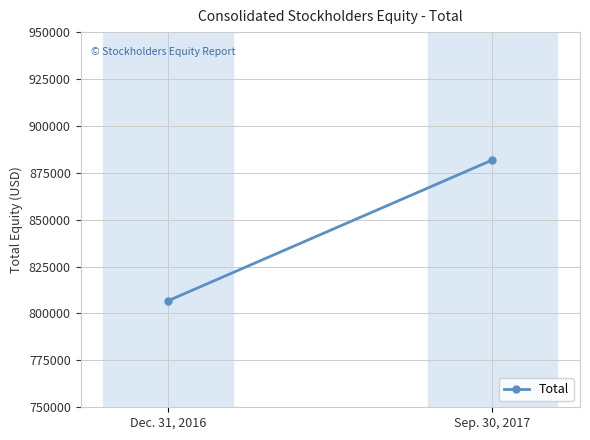

Read the value at Dec. 31, 2016, to the nearest 100.

806800